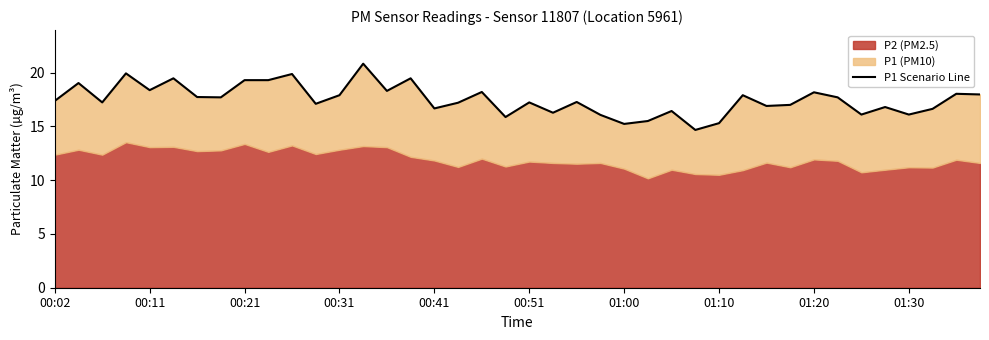

What is the value of the 38th point from the left?

16.6